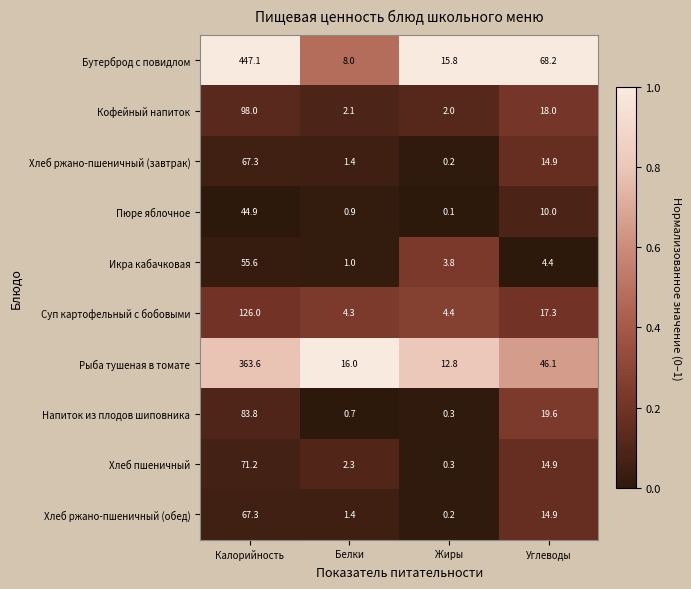

At which category does the chart reach its peak across all series?

Калорийность